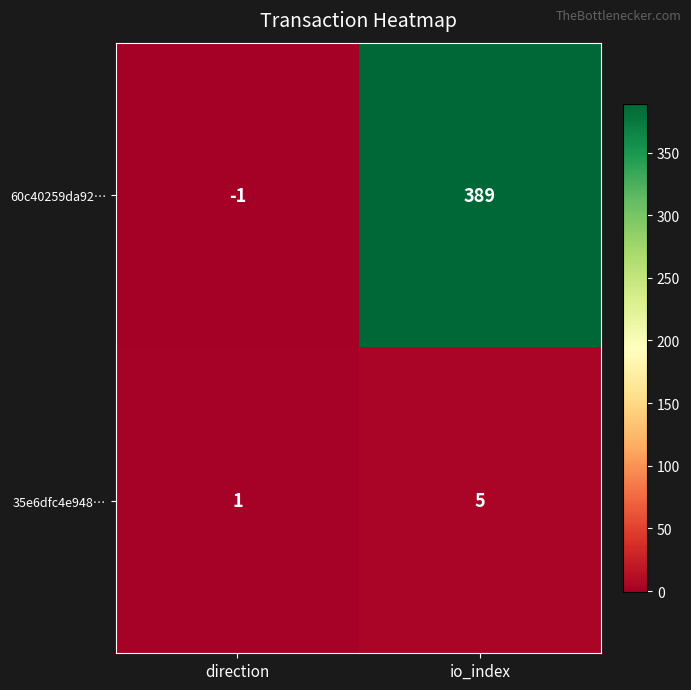

What is the difference between the maximum and minimum values in the 35e6dfc4e948… series?

4